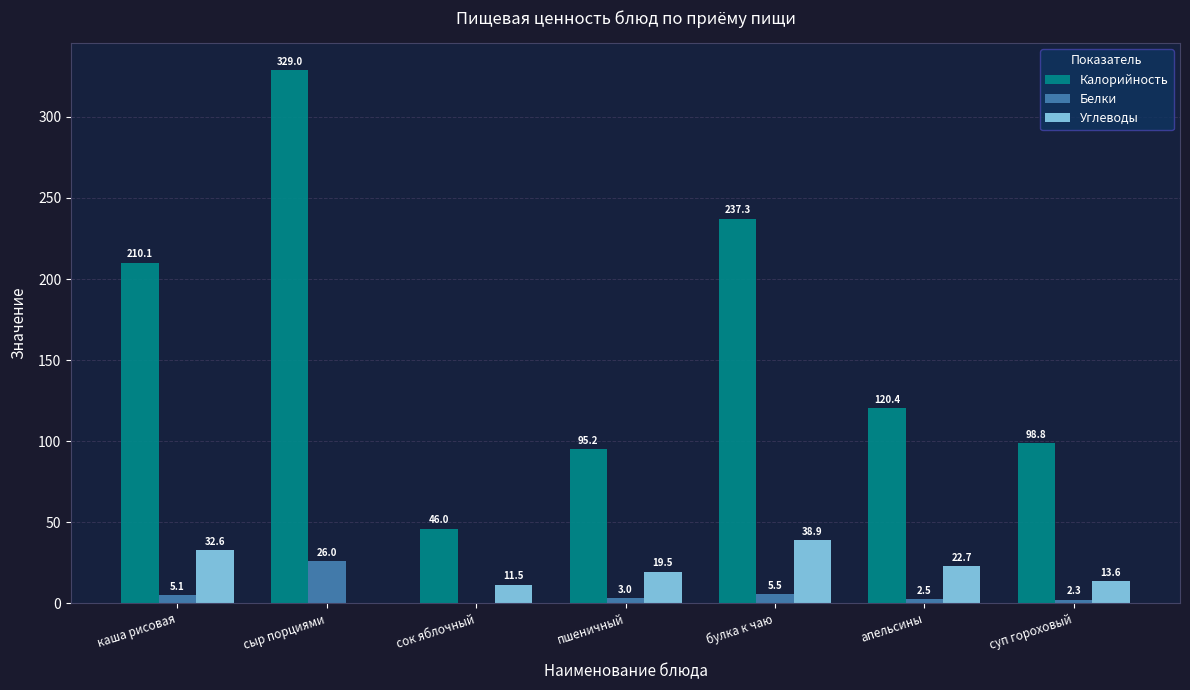

Reading left to right, transcribe all the data shown in this chart.

Калорийность: 210.1	329.0	46.0	95.2	237.3	120.4	98.8
Белки: 5.1	26.0	0.0	3.0	5.5	2.5	2.3
Углеводы: 32.6	0.0	11.5	19.5	38.9	22.7	13.6